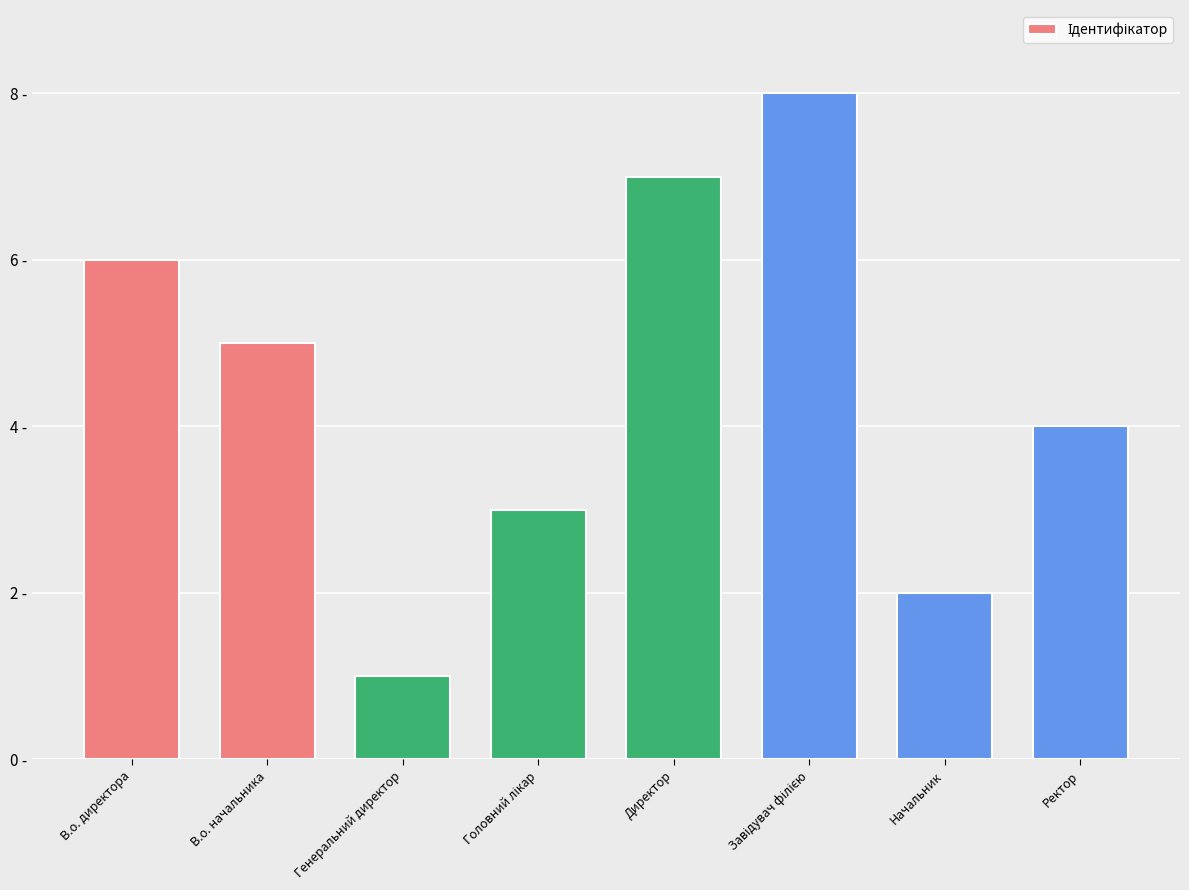

Reading left to right, extract all data points from this chart.

В.о. директора=6	В.о. начальника=5	Генеральний директор=1	Головний лікар=3	Директор=7	Завідувач філією=8	Начальник=2	Ректор=4